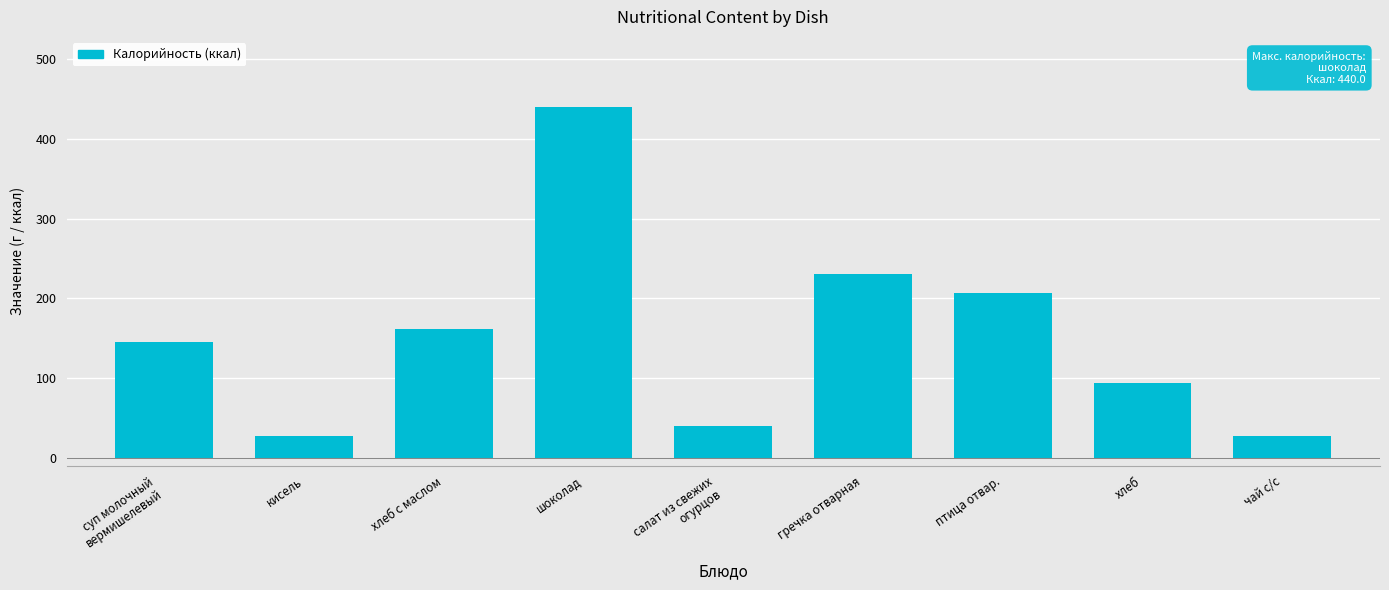

True or false: the data shows 161.3 at хлеб с маслом.

True